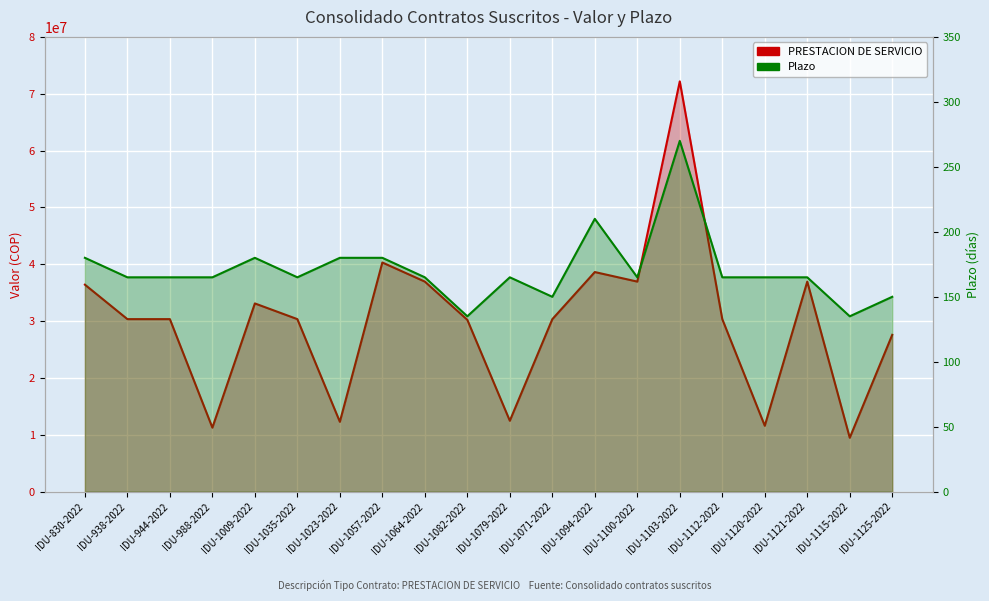

Is it true that Plazo equals 165 at IDU-1079-2022?

True